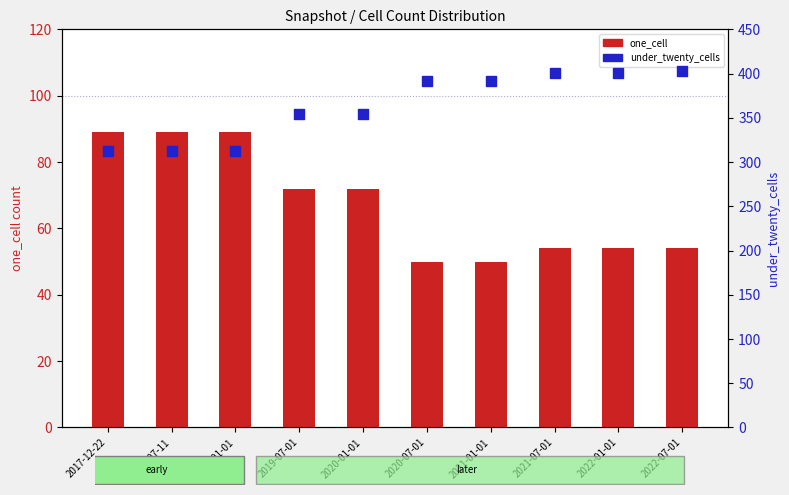

Which series reaches the maximum Y coordinate?

under_twenty_cells (rank)